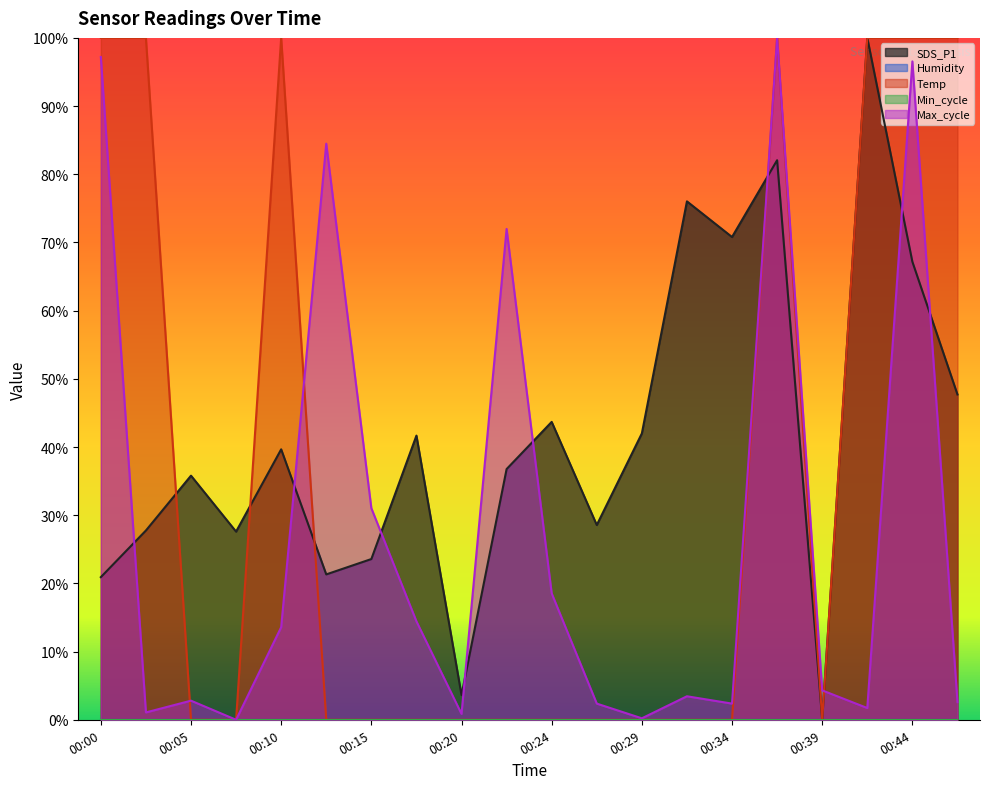

Between 00:05 and 00:20, which series saw the biggest shift?

SDS_P1